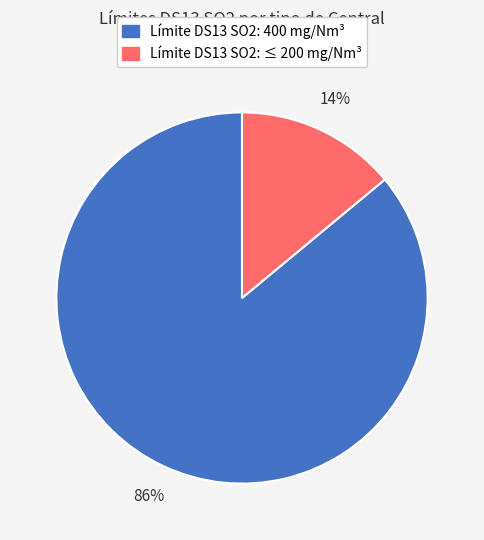

Does any single category account for the majority?

Yes